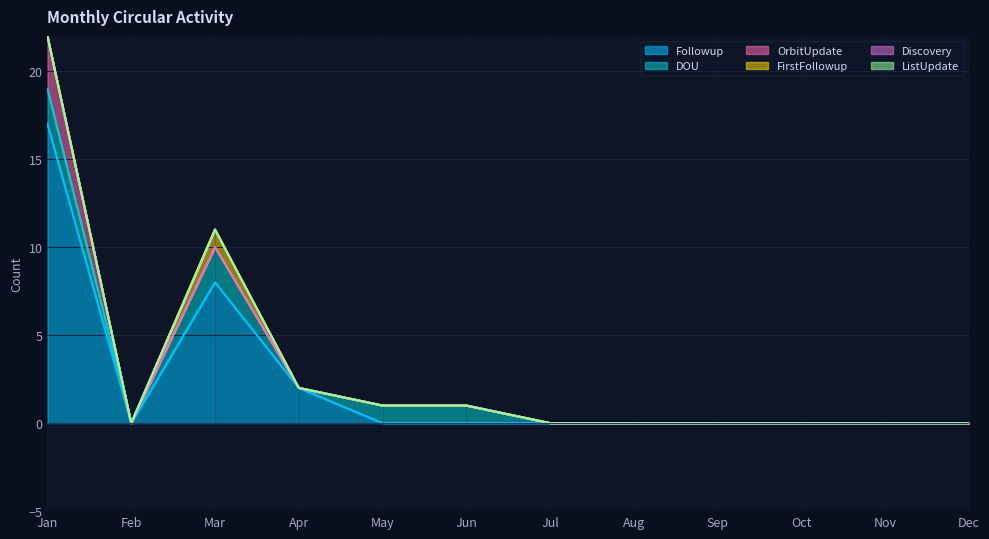

How many Followup values are between 0 and 2?

10